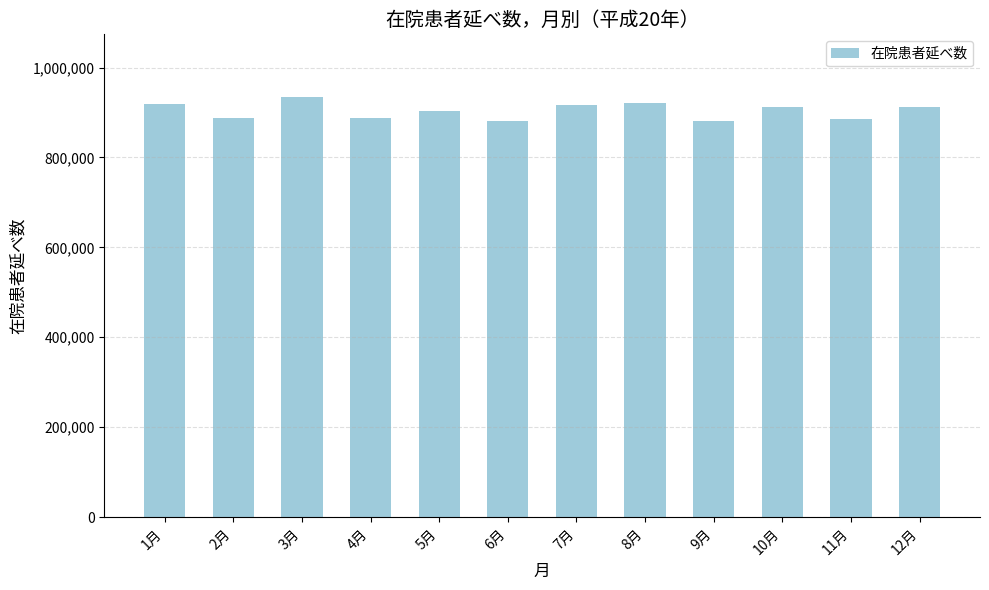

Approximately how many times larger is the value at 1月 compared to 10月?

1.0